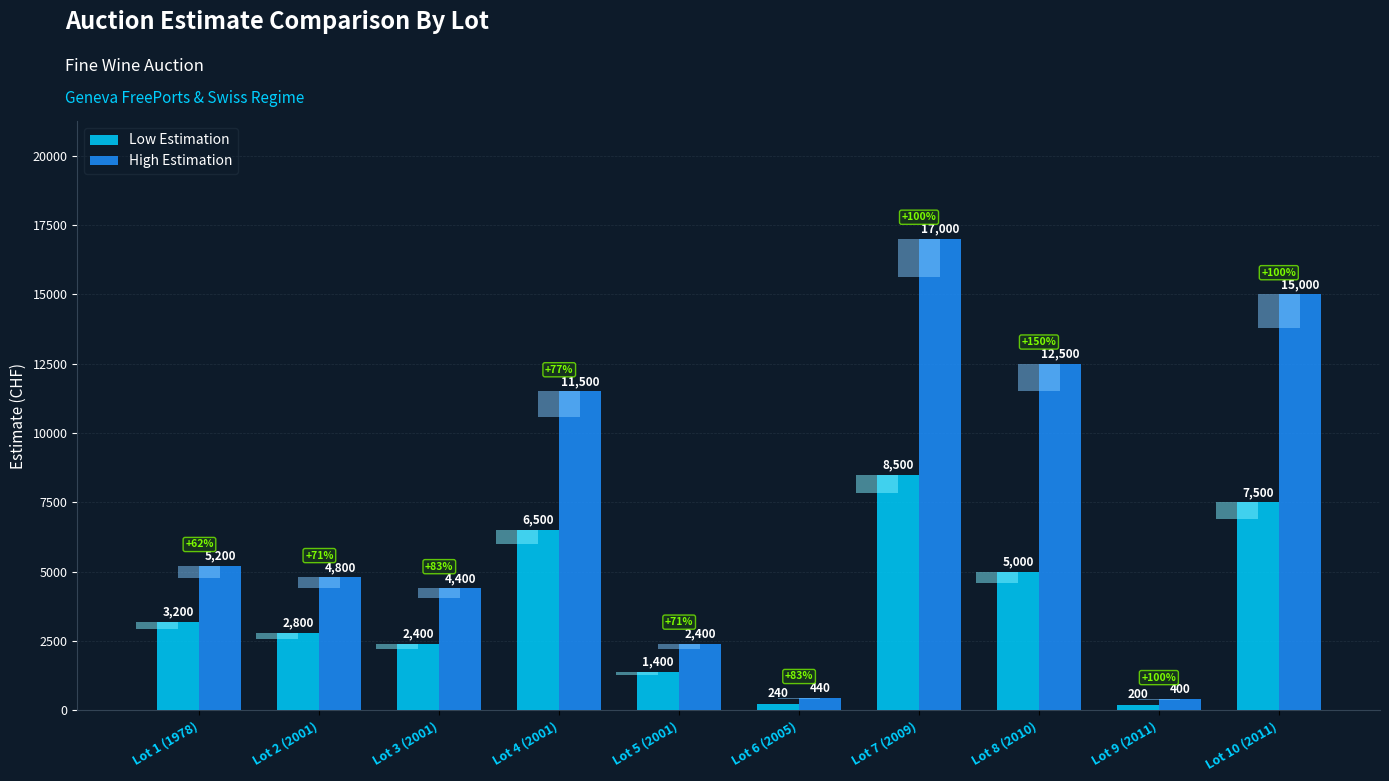

What value does the High Estimation series have at Lot 3 (2001)?

4400